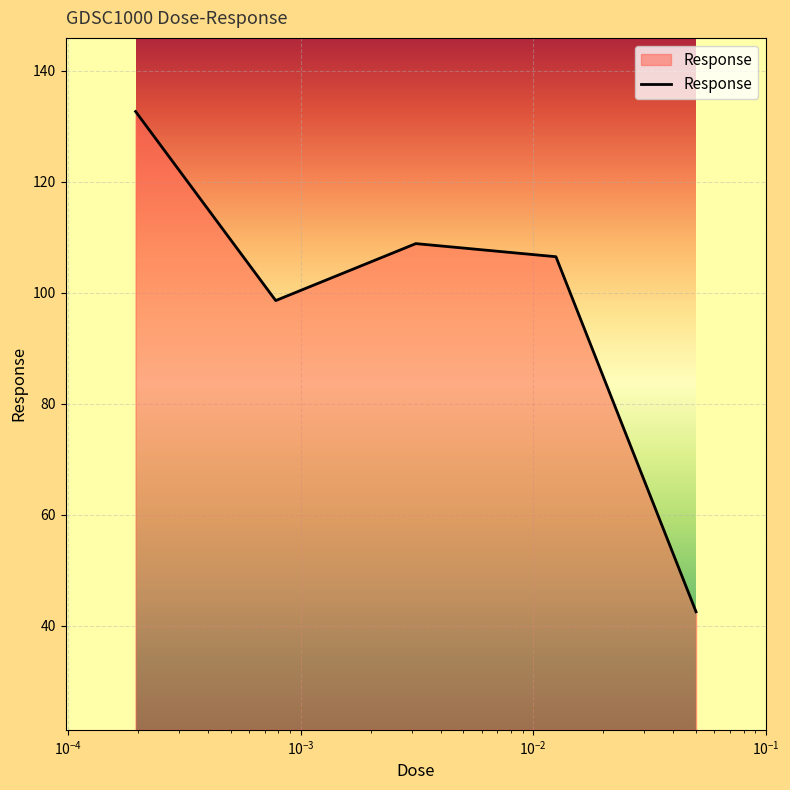

What is the greatest value displayed?

132.6